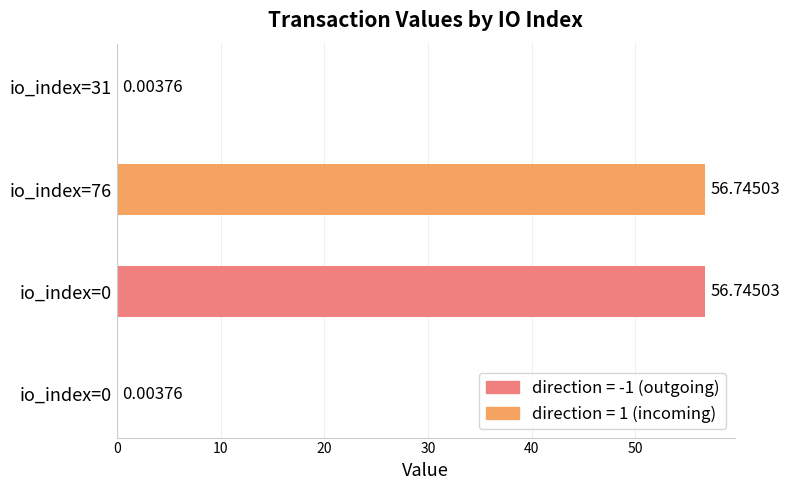

True or false: the data shows 0.0 at 31.

False